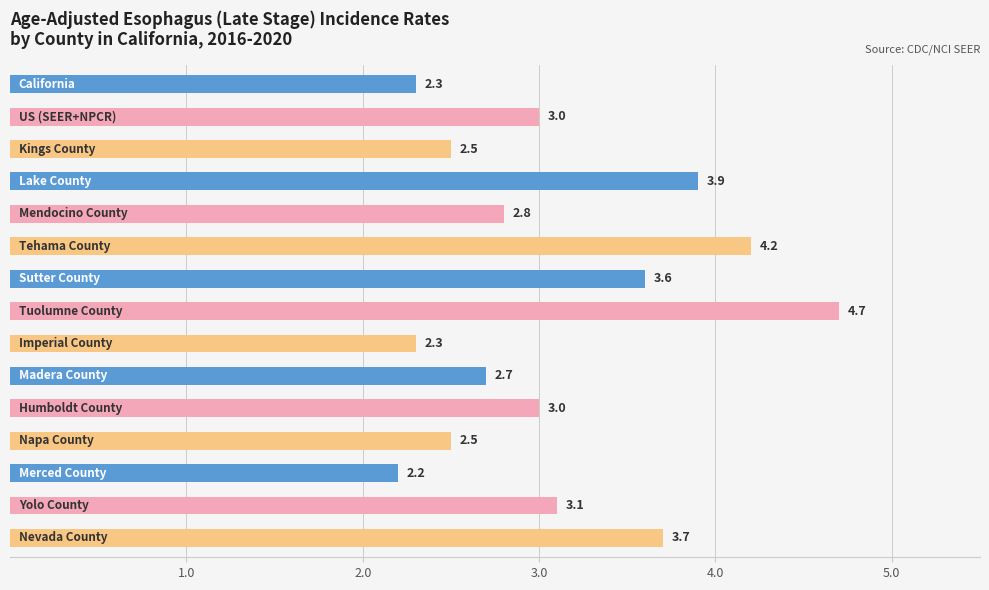

Reading bottom to top, extract all data points from this chart.

3.7	3.1	2.2	2.5	3.0	2.7	2.3	4.7	3.6	4.2	2.8	3.9	2.5	3.0	2.3